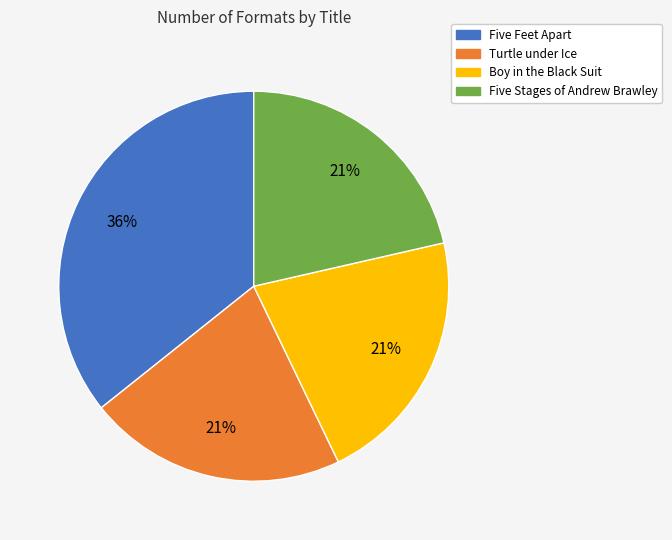

To the nearest percent, what is the average slice percentage?

25%